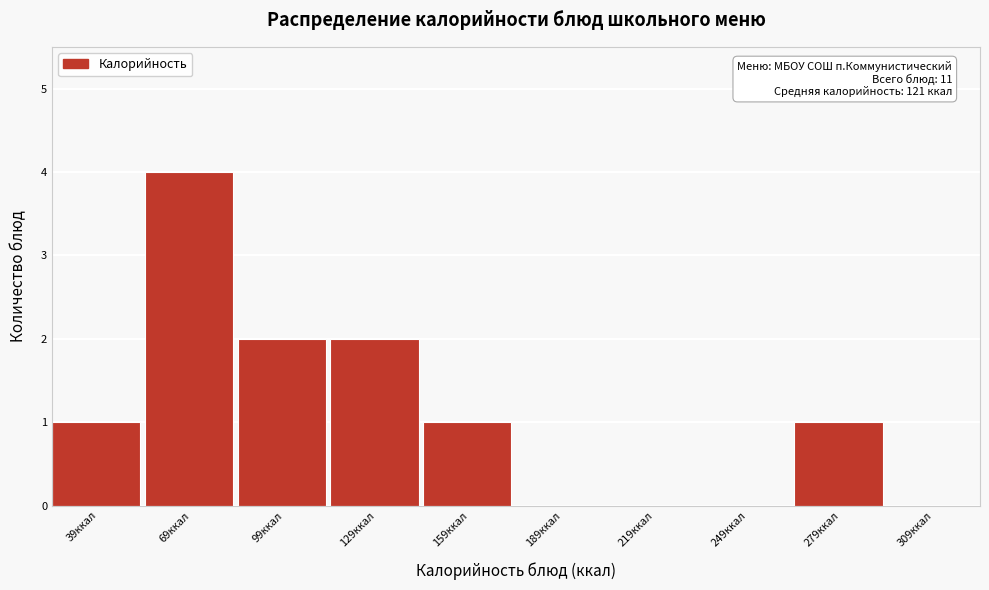

Reading left to right, list all the values displayed in this chart.

39ккал=1	69ккал=4	99ккал=2	129ккал=2	159ккал=1	189ккал=0	219ккал=0	249ккал=0	279ккал=1	309ккал=0